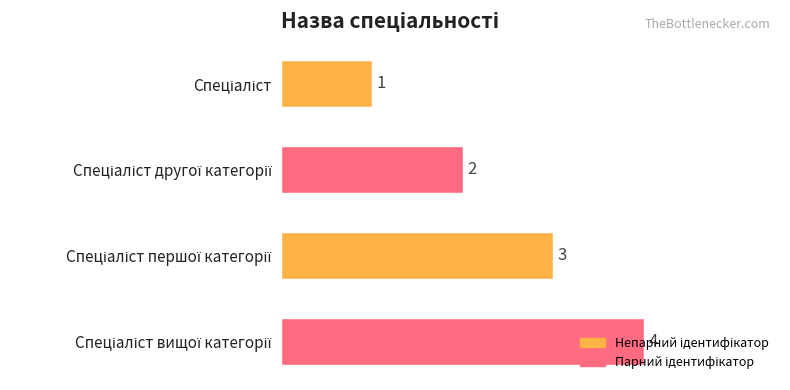

What is the maximum value shown in the chart?

4